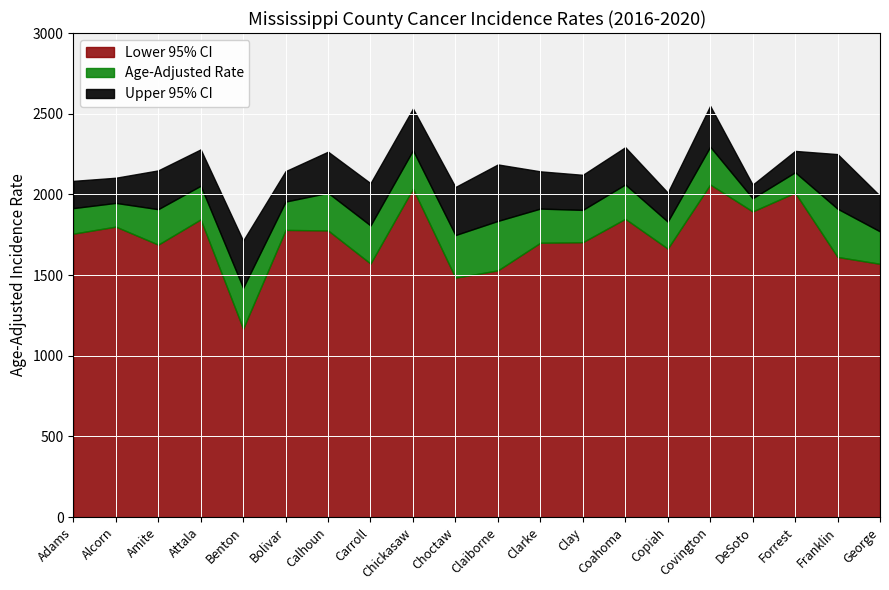

What is the average value of the Age-Adjusted Rate series?

1933.8